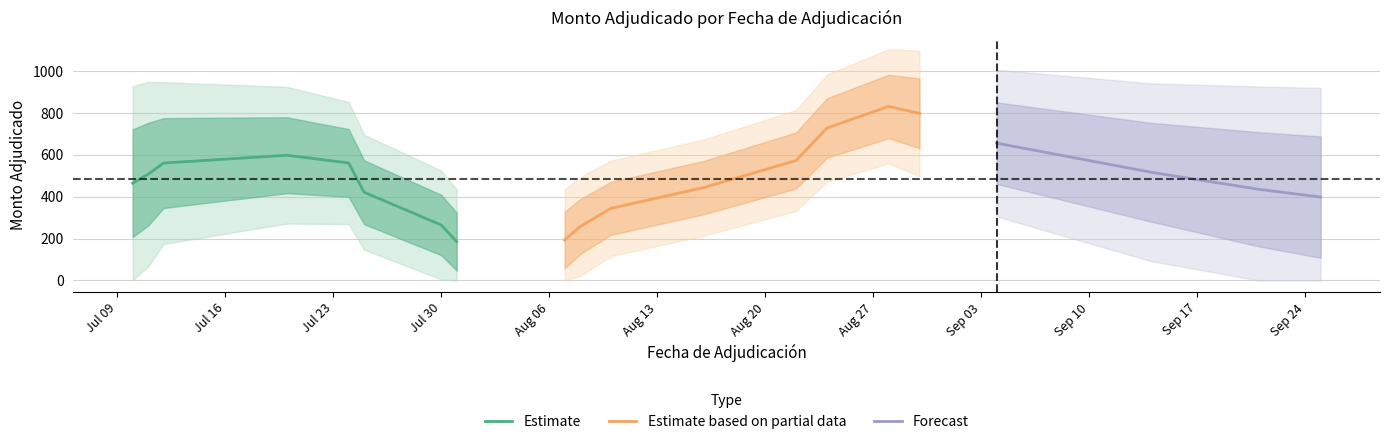

What is the highest value of the Estimate series?

597.5